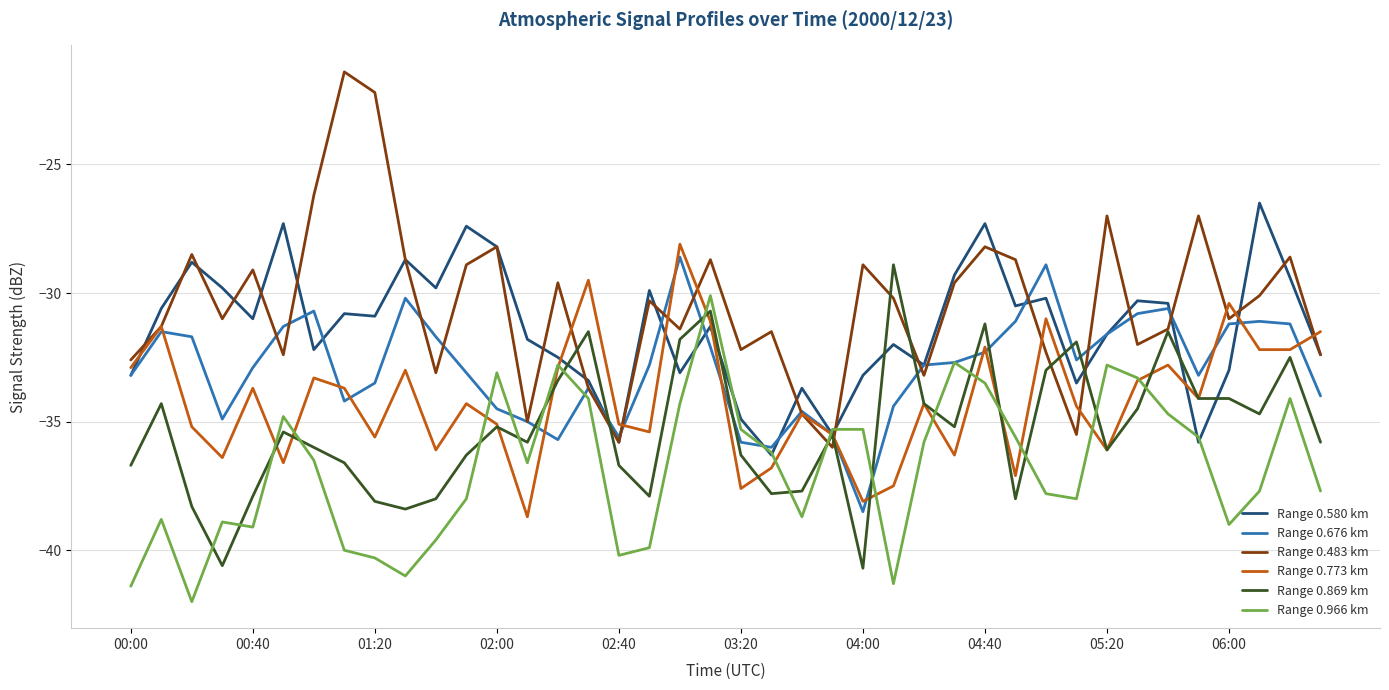

Which series has the widest spread of values?

Range 0.483 km